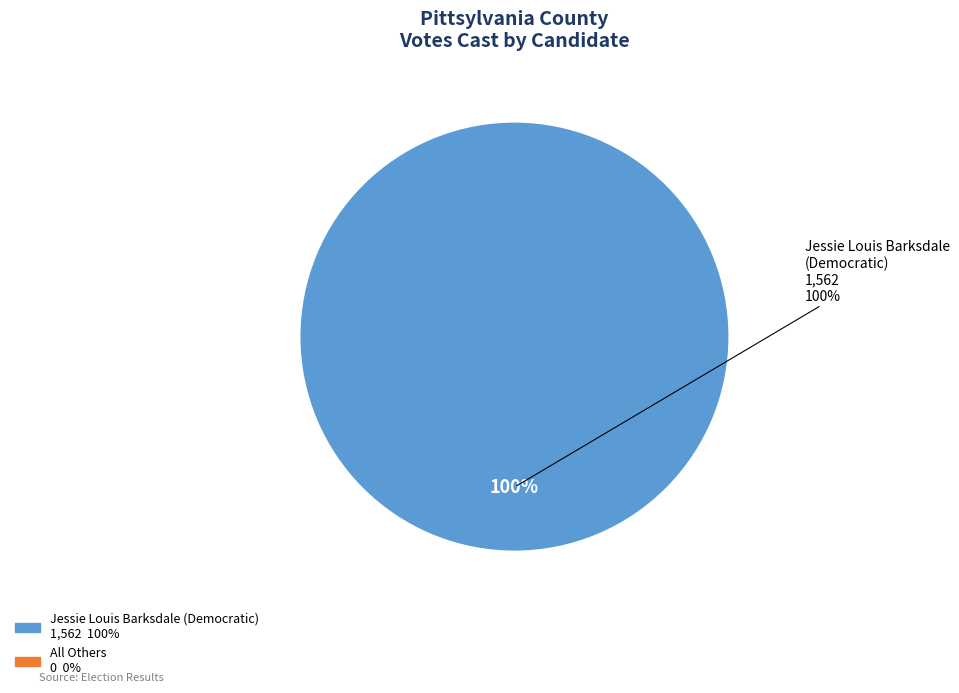

To the nearest percent, what is the difference between the largest and smallest slice percentages?

100%